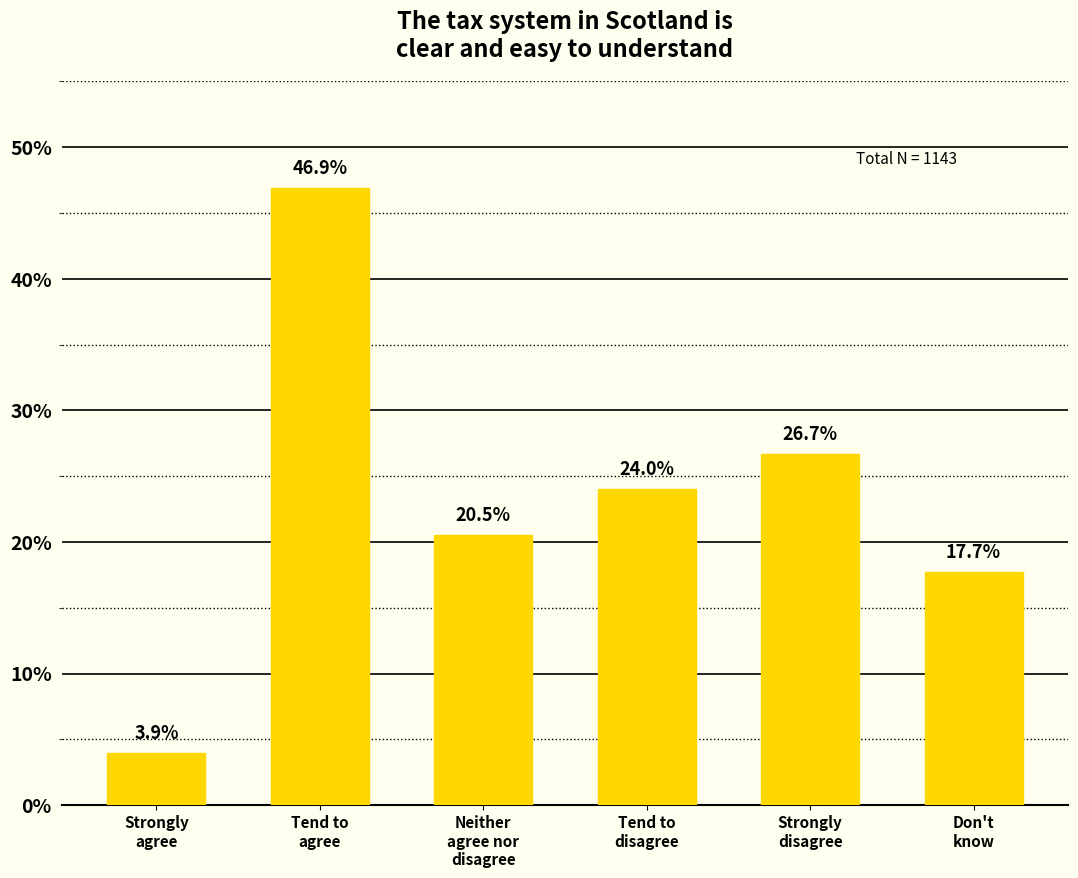

How many values are below 24?

3